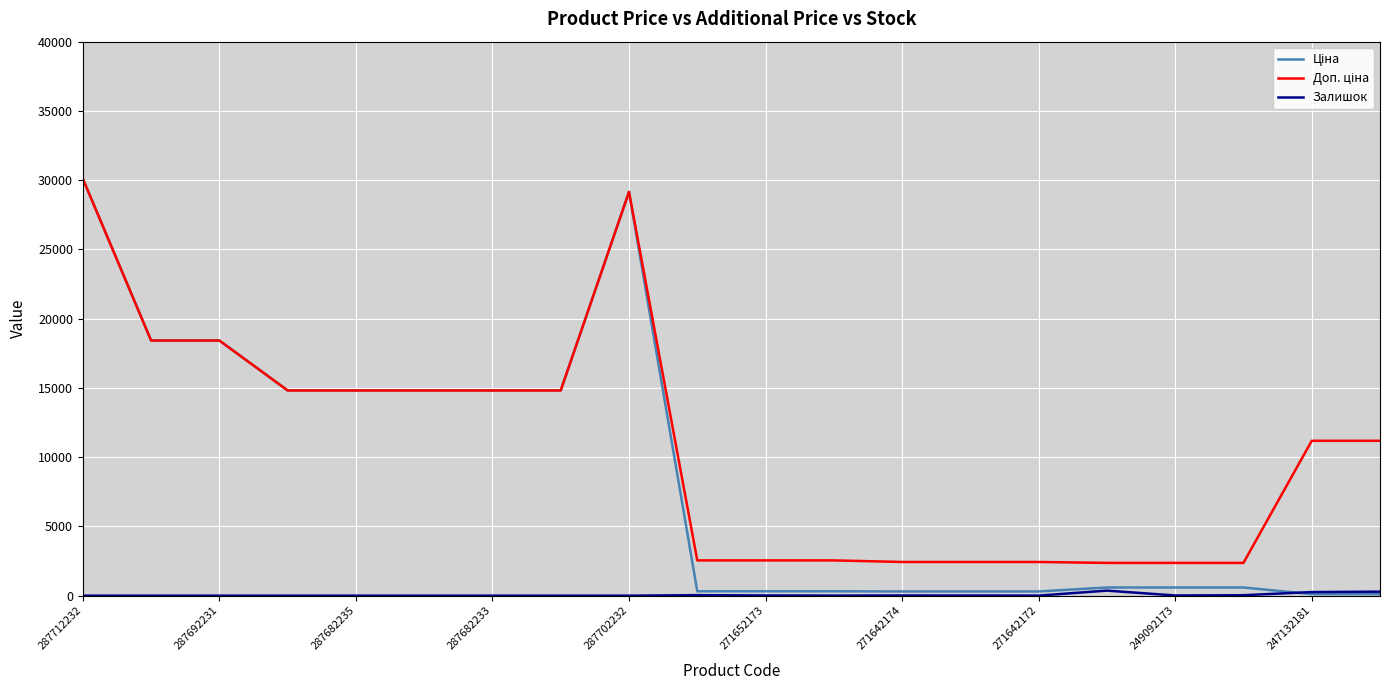

What is the maximum value shown in the chart?

30102.8